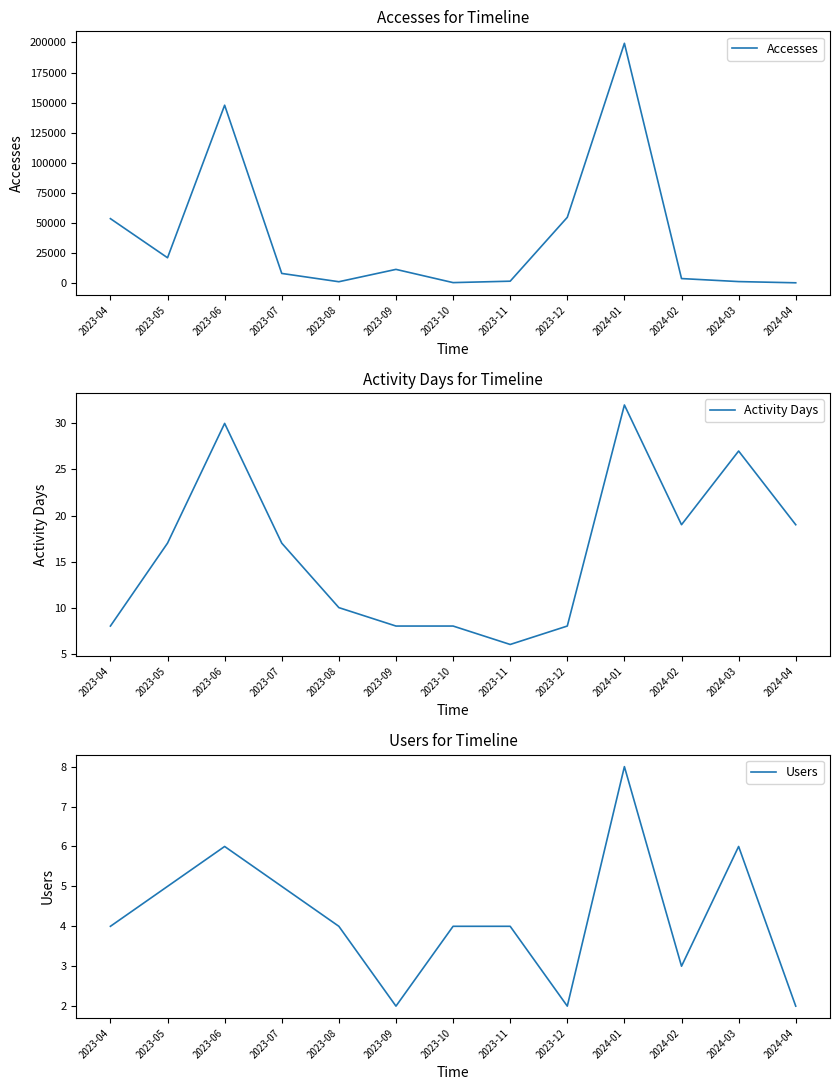

At which category does Activity Days reach its first local peak?

2023-06